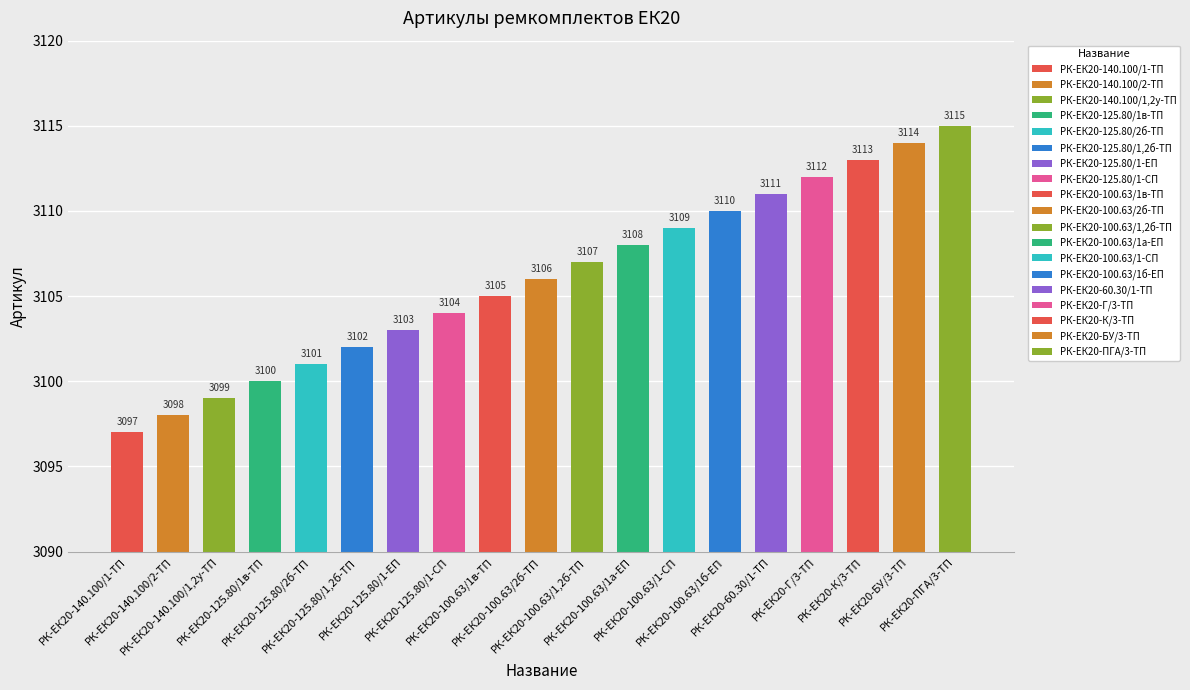

What is the label of the 17th bar from the right?

РК-ЕК20-140.100/1,2у-ТП